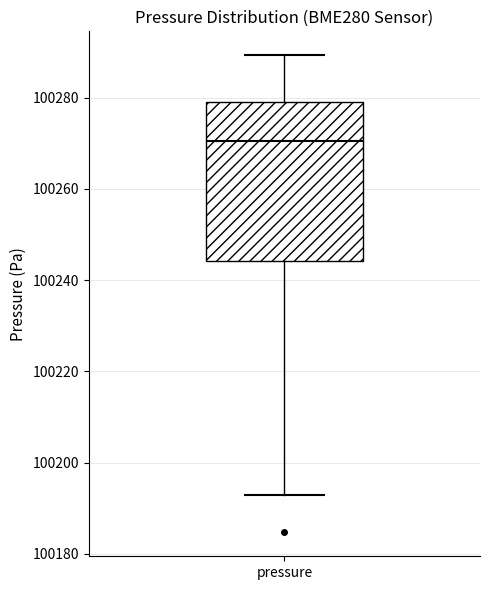

Read this box plot against the y-axis: the position of the median line, the range covered by the box, and the ends of both whiskers. The values are not printed on the chart, so give them approximately, as read against the axis.

median 100270, box 100244 to 100280, whiskers 100192 to 100290